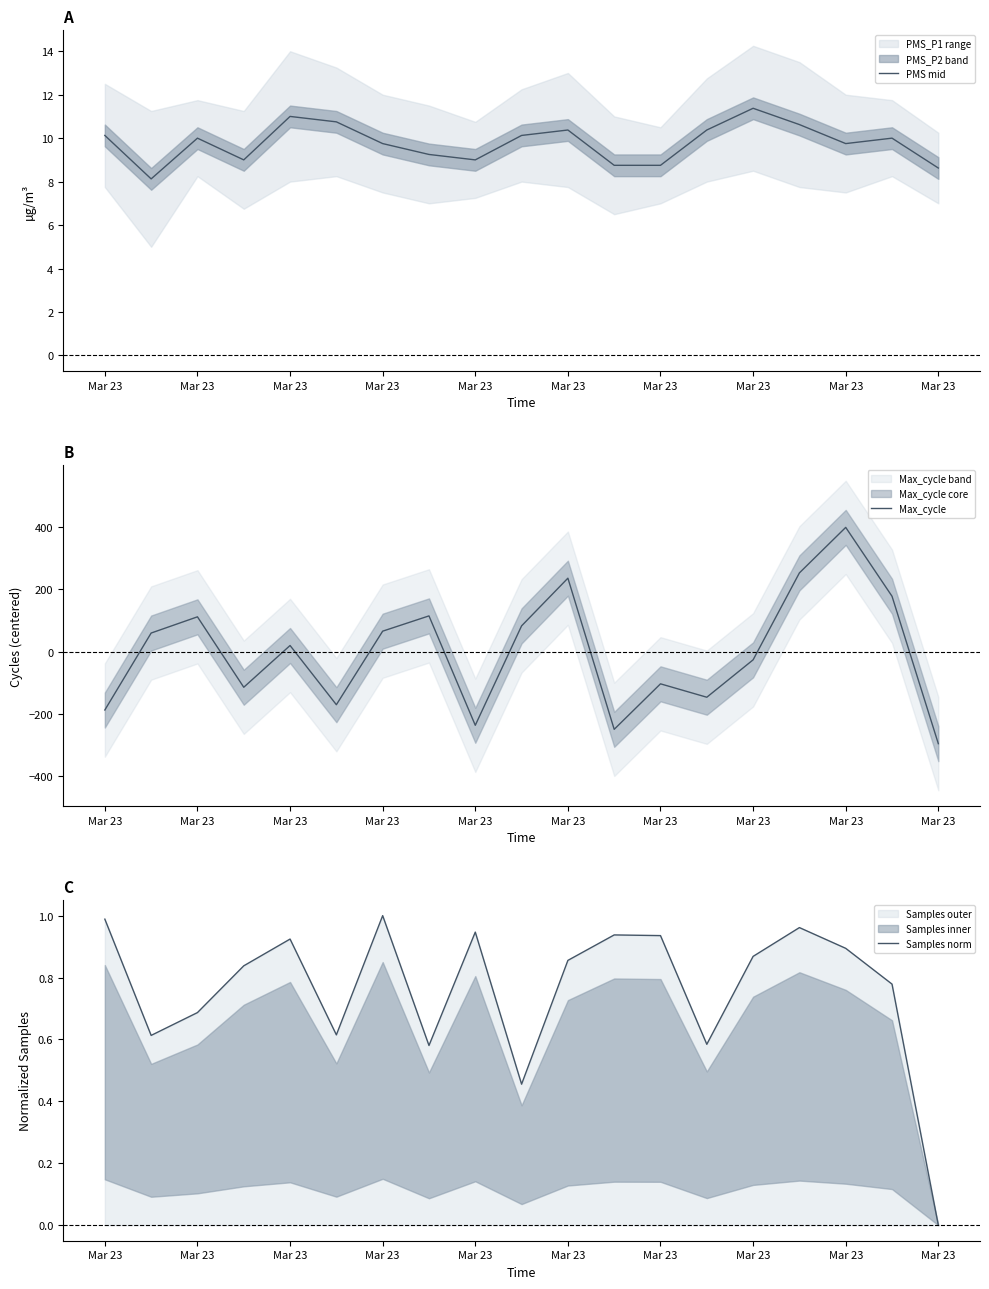

Is the value of Samples norm at Mar 23 greater than the value of Max_cycle at Mar 23?

Yes